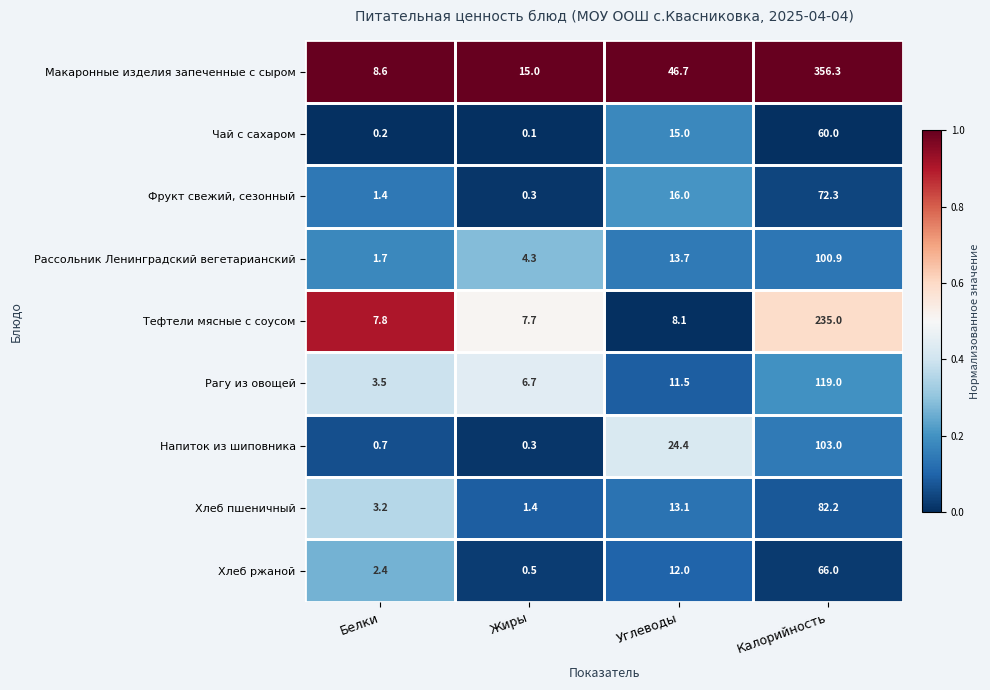

True or false: Макаронные изделия запеченные с сыром has a value of 15.0 at Жиры.

True